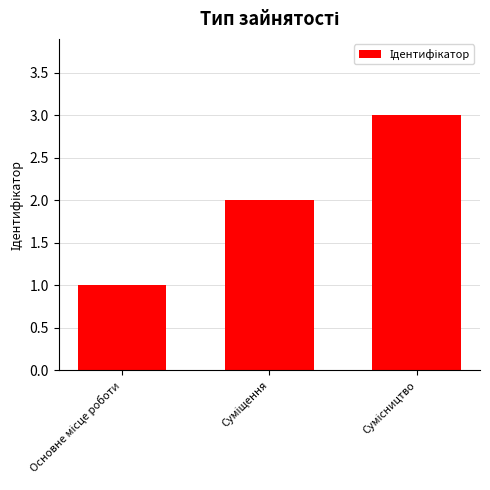

Are the bars grouped side by side (vs. stacked)?

No